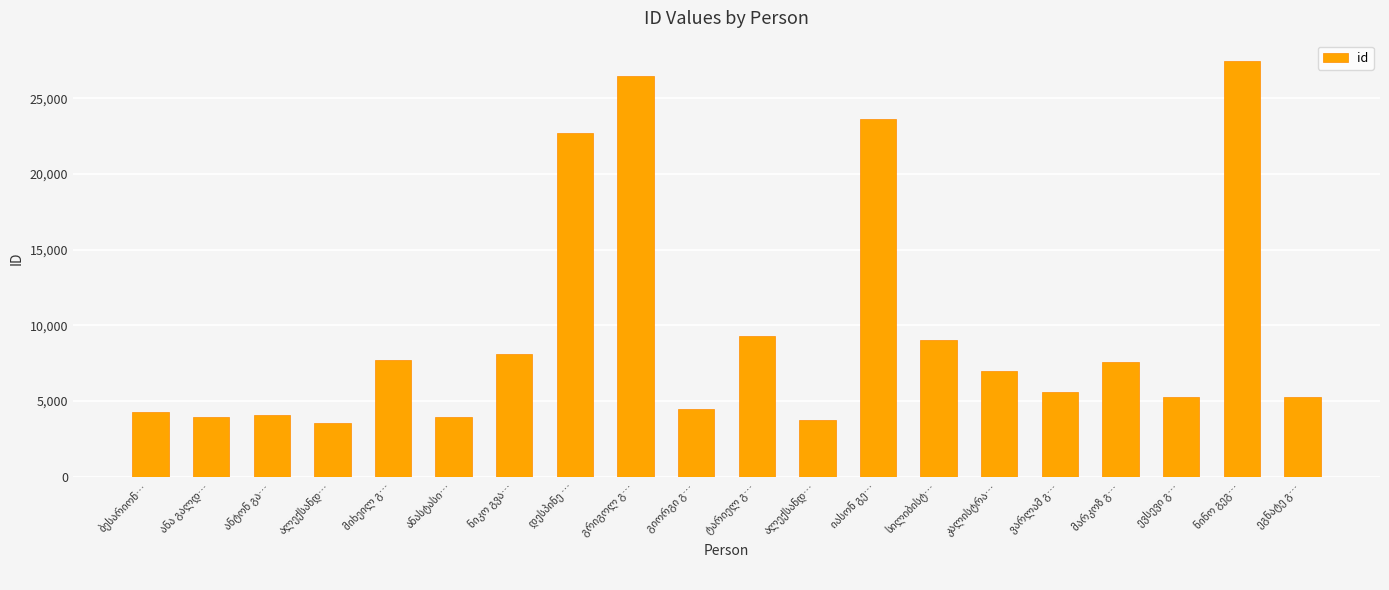

Read the value at ნიკო გვა…, to the nearest 10.

8090